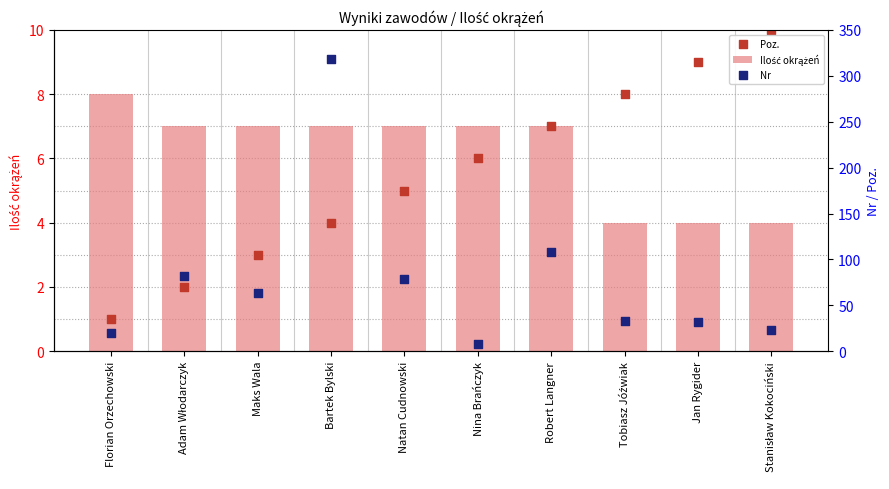

At which category is the sum across all series the highest?

Bartek Bylski